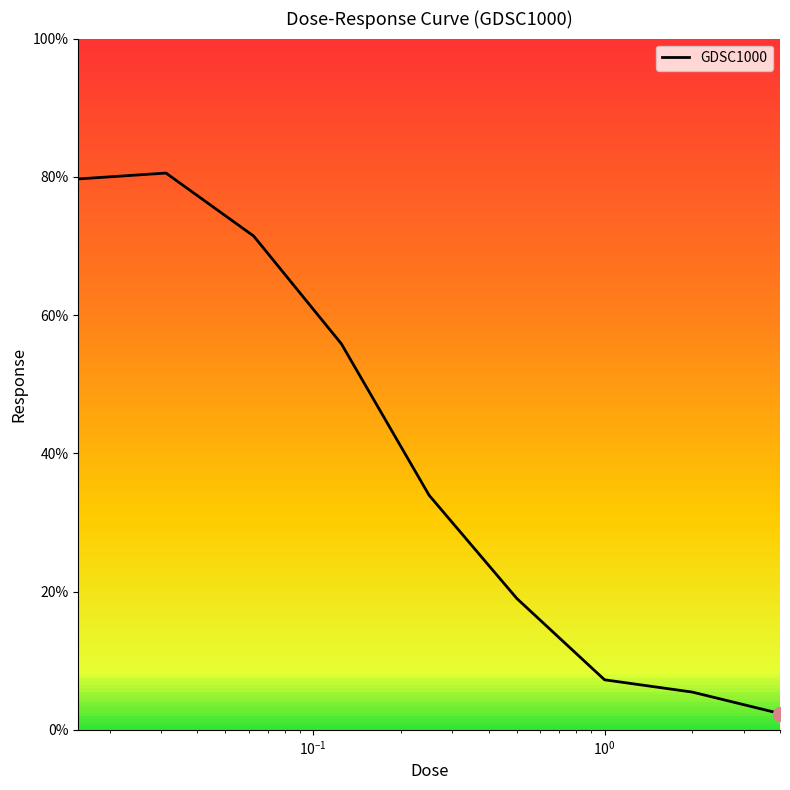

What is the smallest value displayed?

2.4